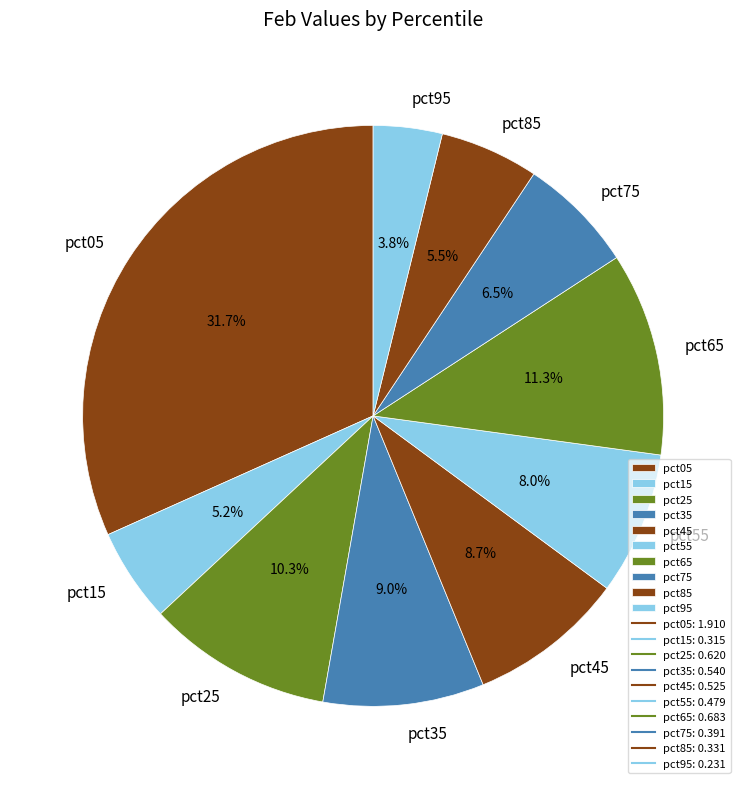

Between pct95 and pct75, which is larger?

pct75